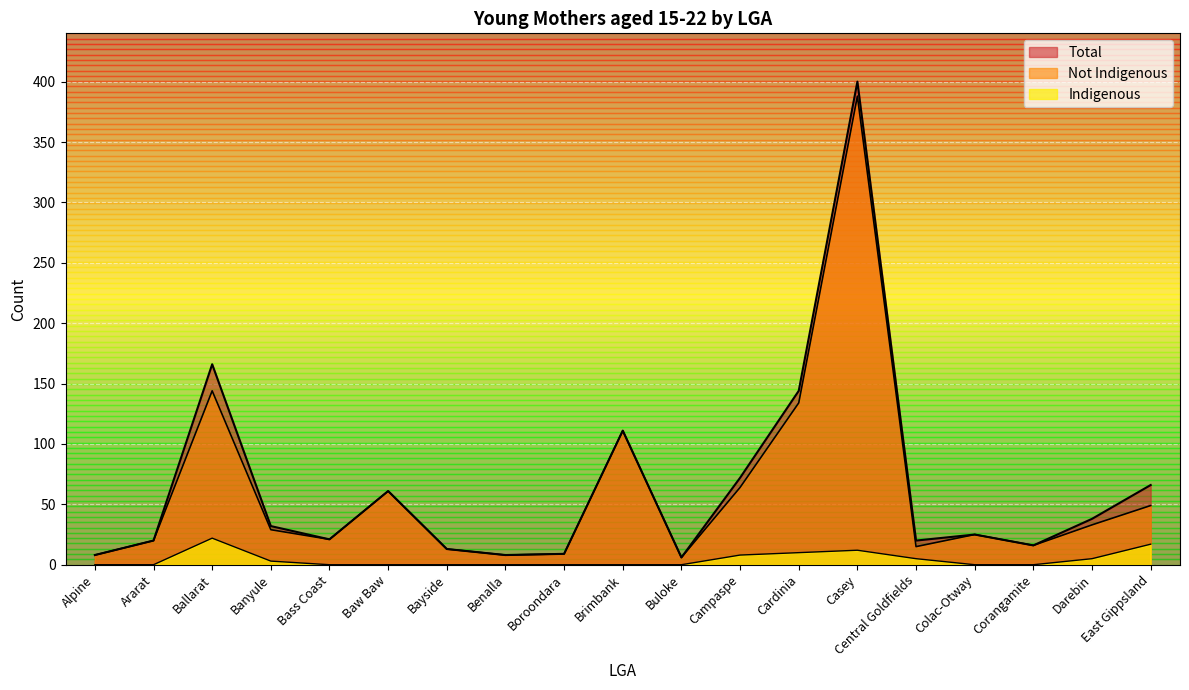

Rank the series at Ararat from highest to lowest value.

Total, Not Indigenous, Indigenous